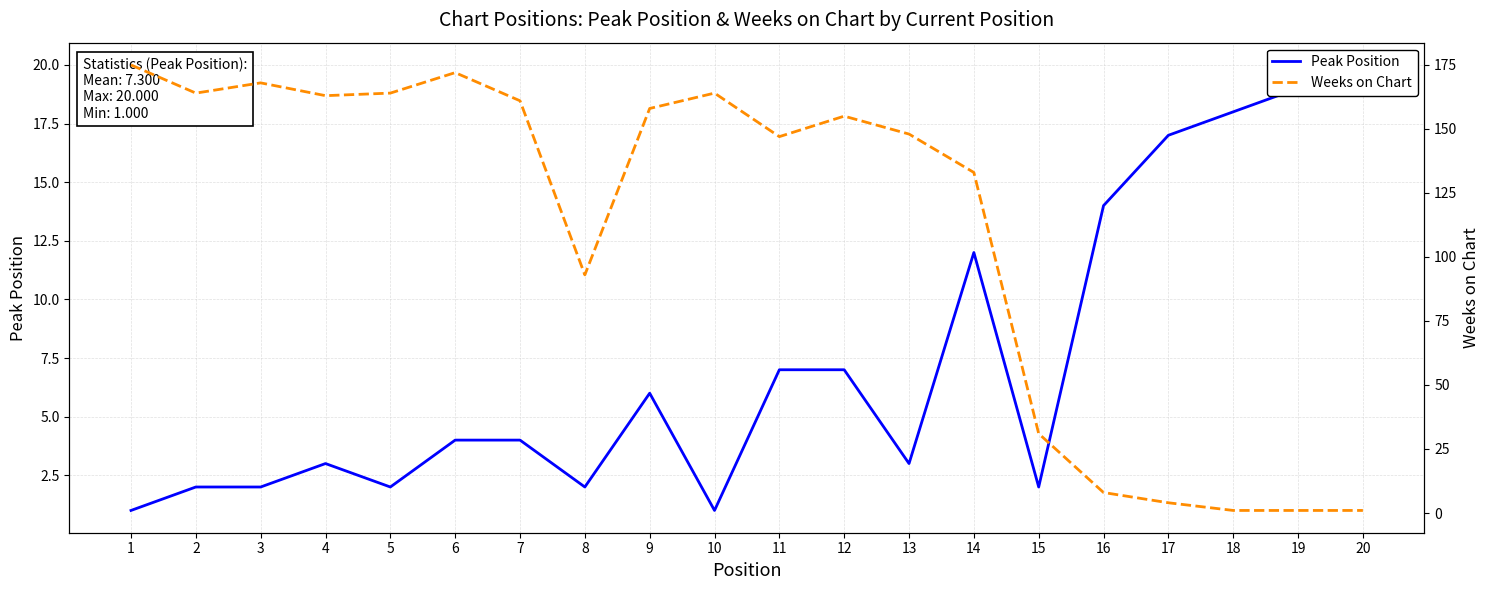

True or false: Weeks on Chart has a value of 4 at 17.

True